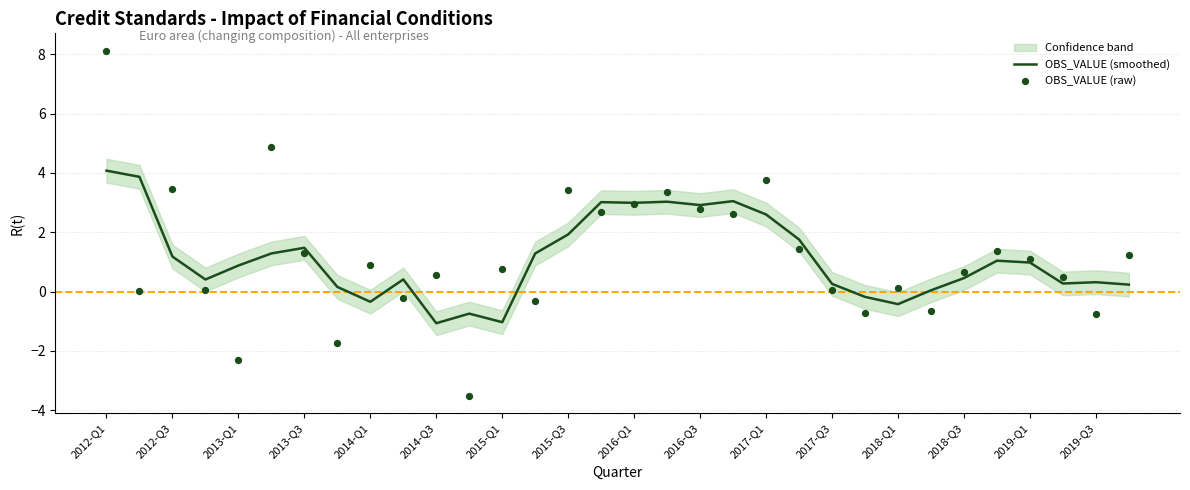

Which series has the widest spread of Y values?

OBS_VALUE (raw)